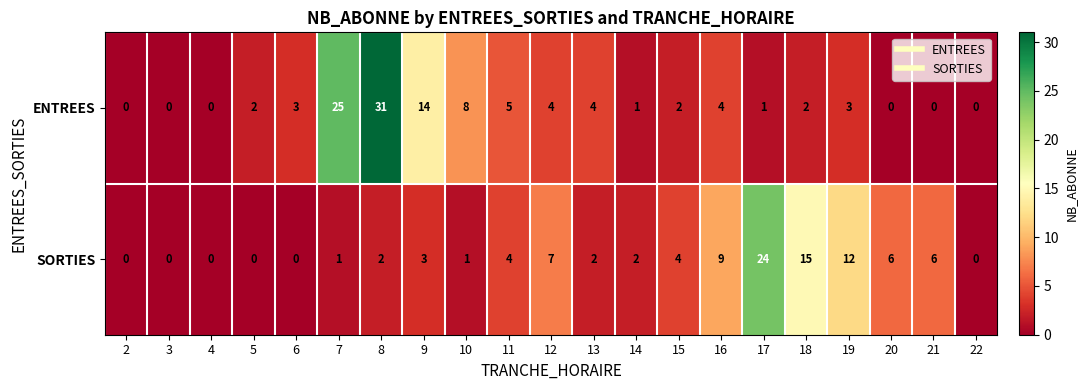

Between 3 and 20, which series saw the biggest shift?

SORTIES